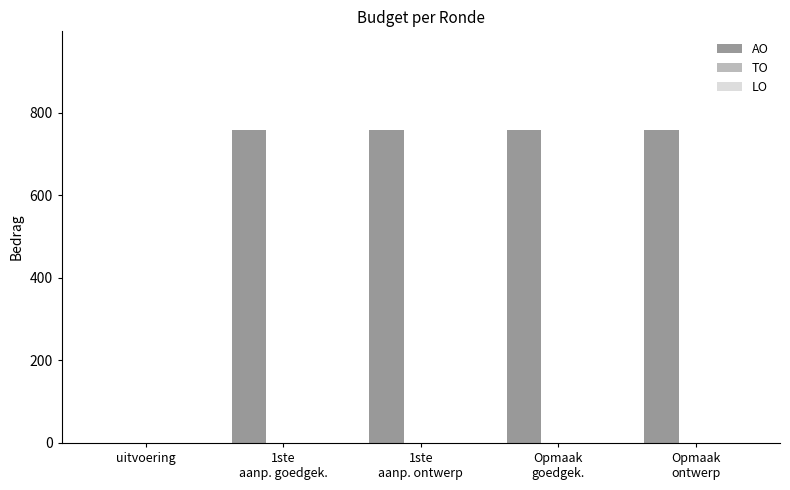

What is the greatest value displayed?

758